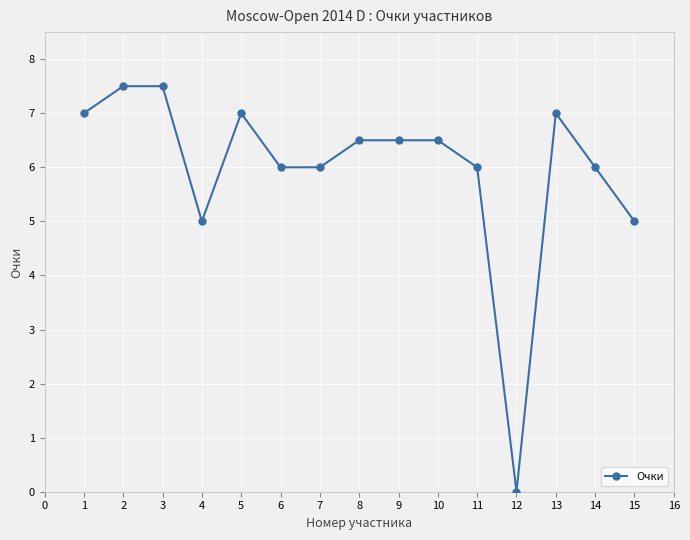

How many distinct data groups are displayed?

1